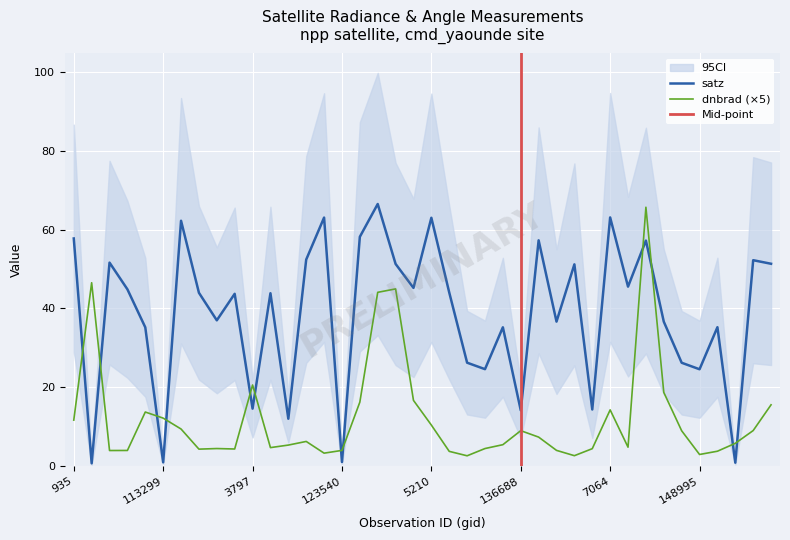

How many values in the dnbrad series are below 6?

20